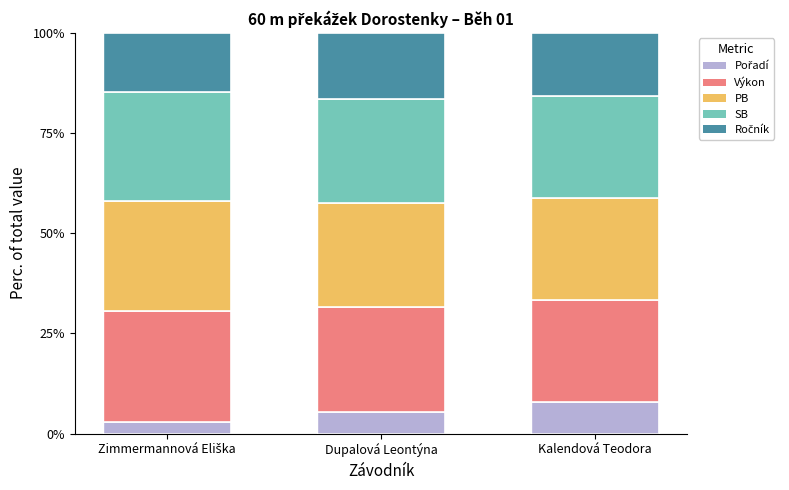

What is the total value across all series at Kalendová Teodora?

100.0